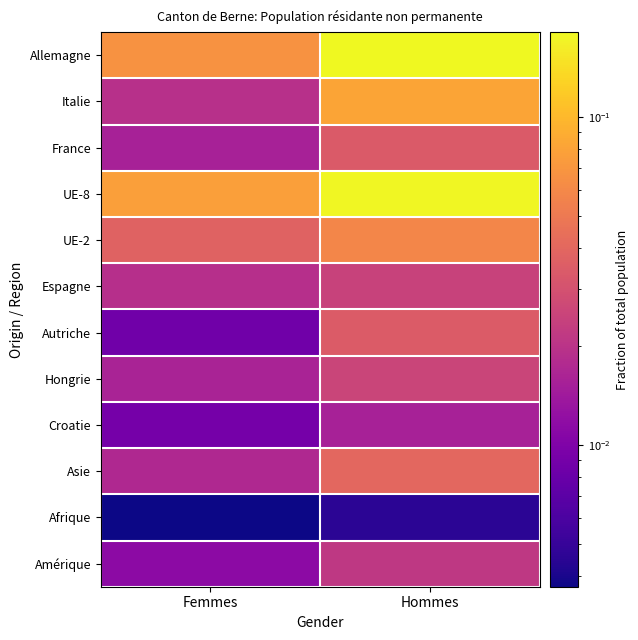

At Hommes, list the series in order from largest to smallest.

Allemagne, UE-8, Italie, UE-2, Asie, Autriche, France, Hongrie, Espagne, Amérique, Croatie, Afrique